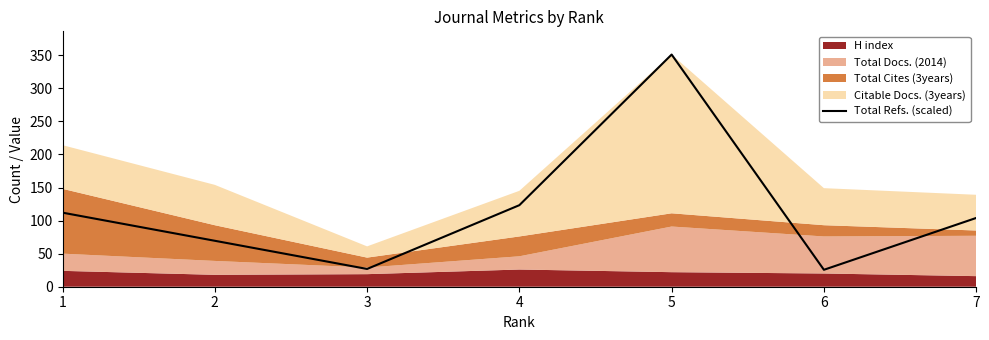

What is the value of the 1st point from the left?

112.0